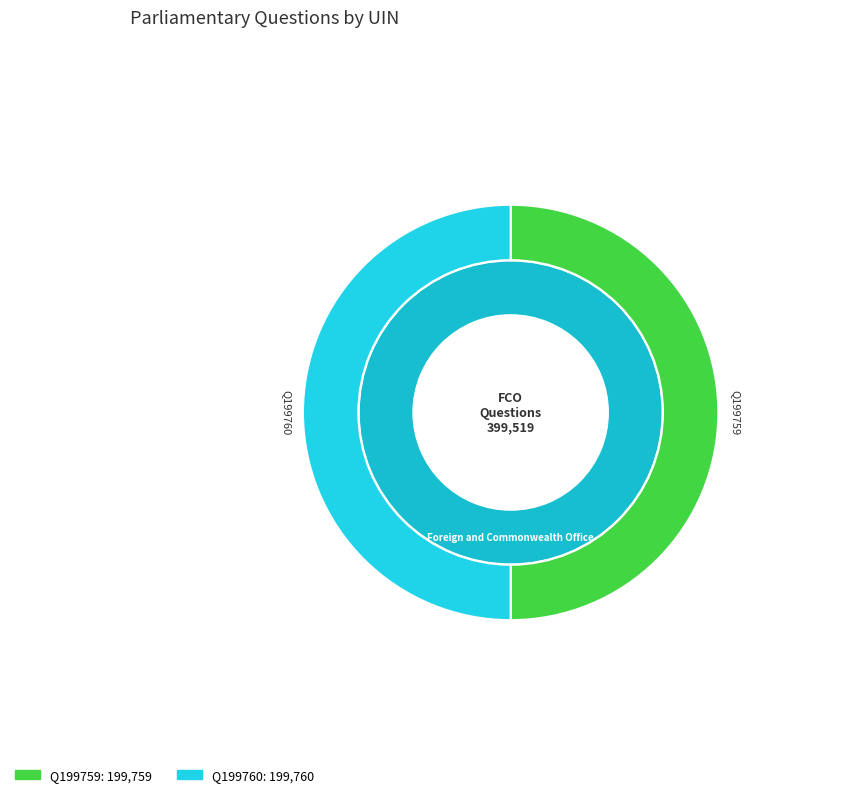

Combined, what portion of the pie is UIN 199760 (Tom Brake - Carshalton and Wallington) and UIN 199759 (Tom Brake - Carshalton and Wallington)?

100.0%